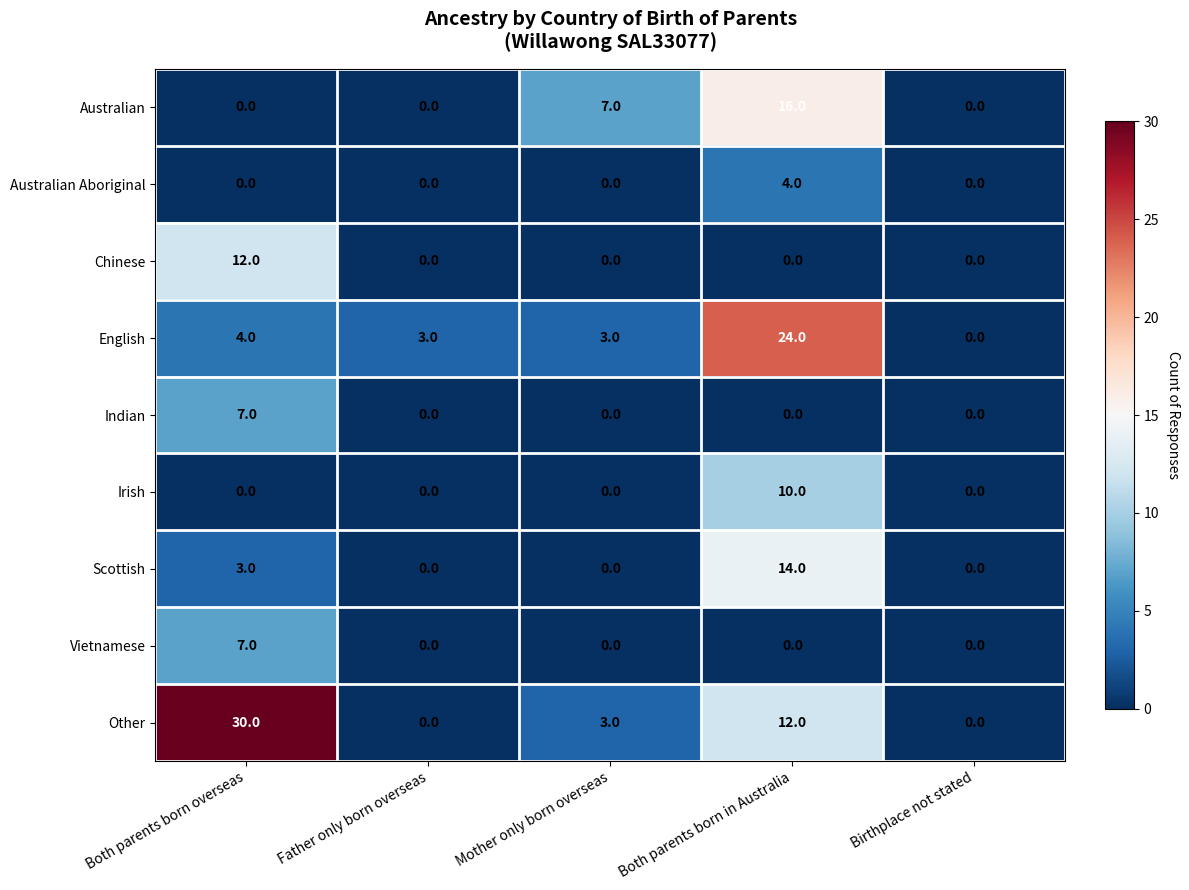

What value does the Australian series have at Both parents born in Australia, to the nearest 5?

15